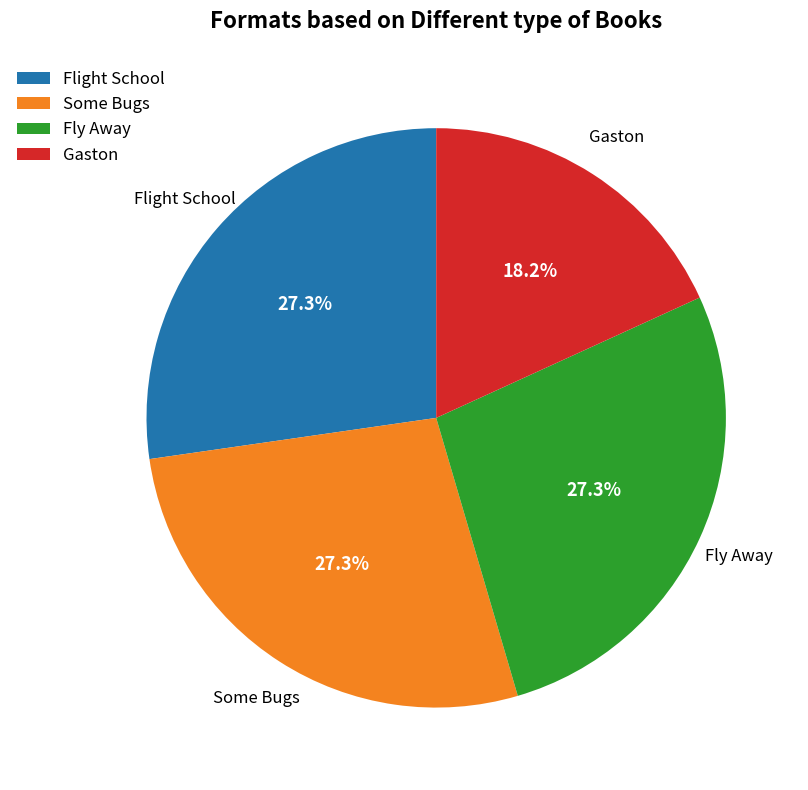

Which category has the smallest portion of the pie?

Gaston